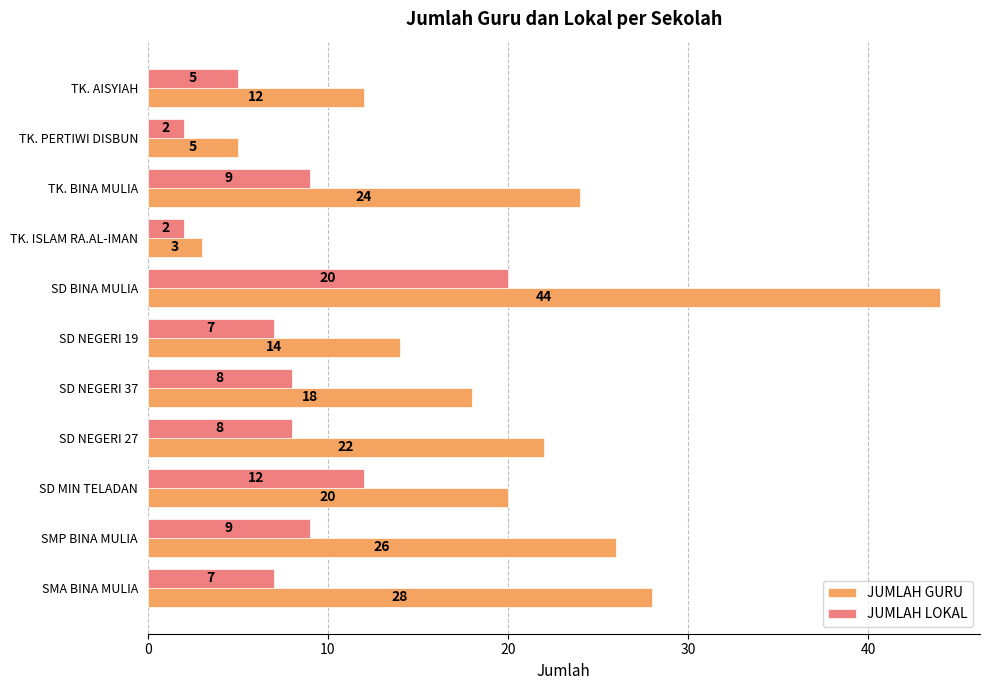

The JUMLAH LOKAL series shows 9 at TK. BINA MULIA. True or false?

True